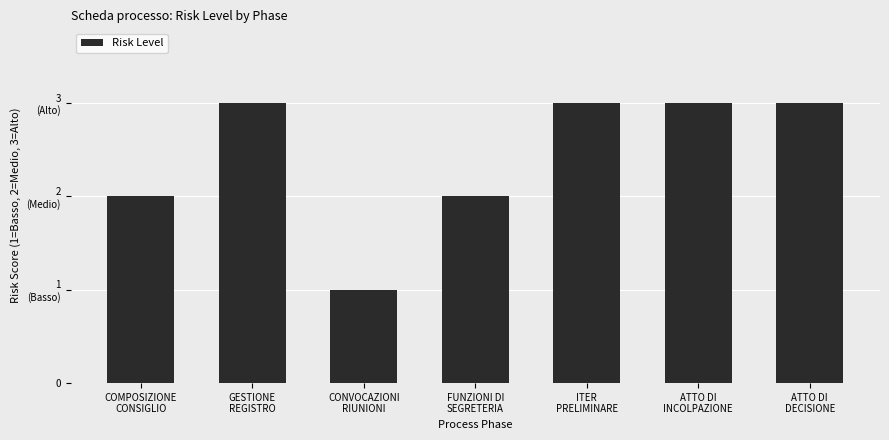

Does the chart contain any negative values?

No